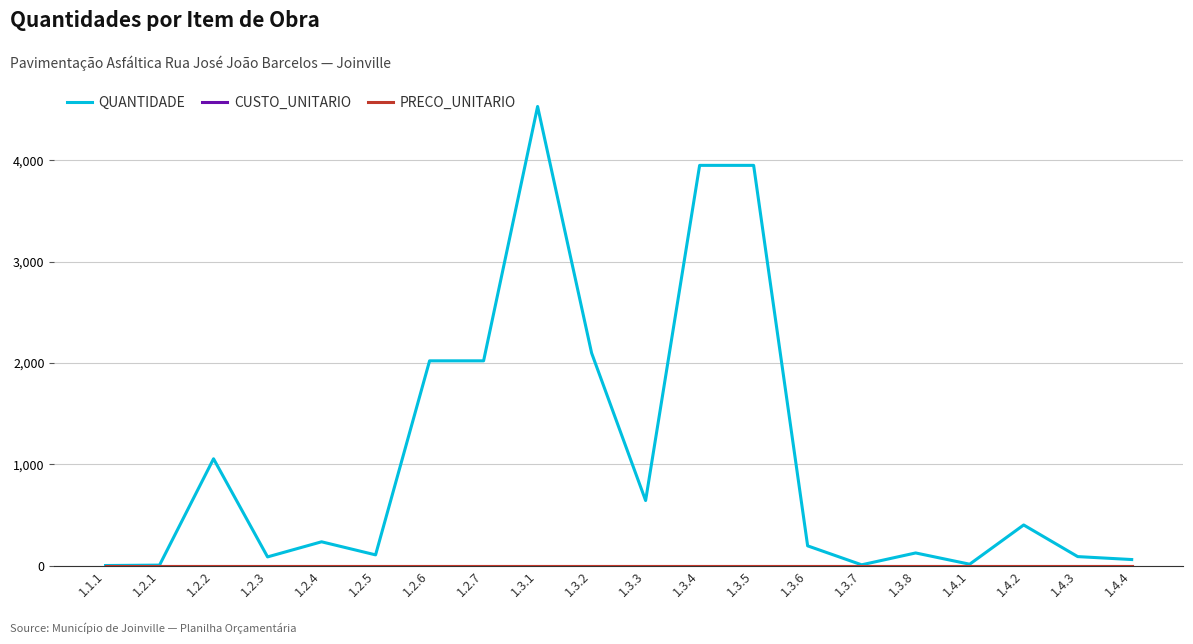

Between 1.3.1 and 1.3.3, which series saw the biggest shift?

QUANTIDADE